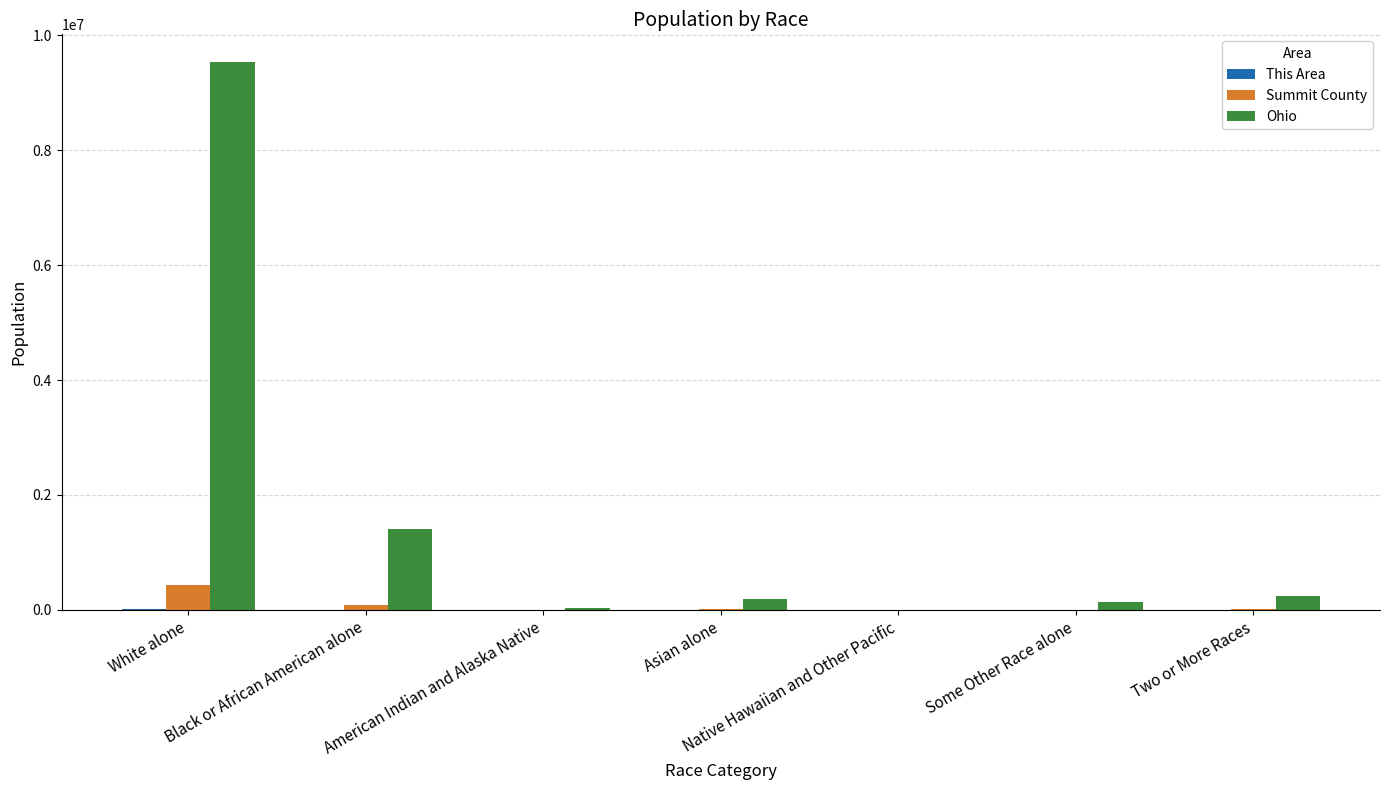

What is the maximum value shown in the chart?

9539437